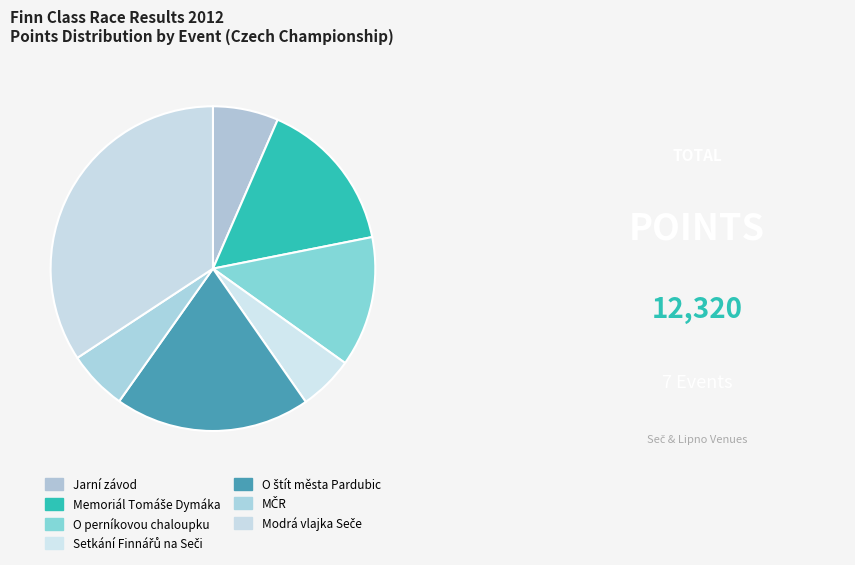

How many segments does this pie chart have?

7